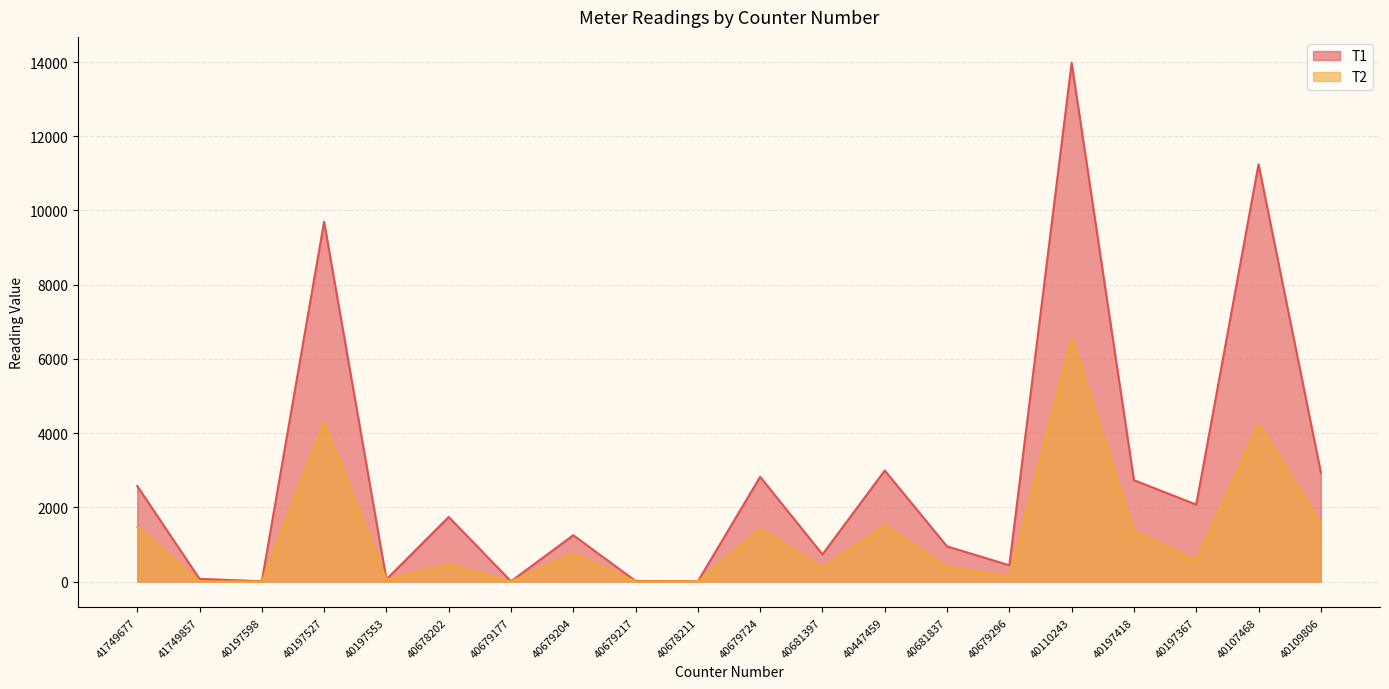

True or false: T2 and T1 intersect in this chart.

False